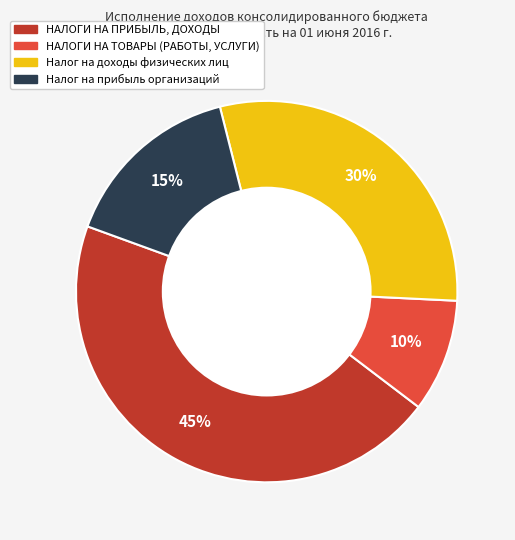

How many segments does this pie chart have?

4